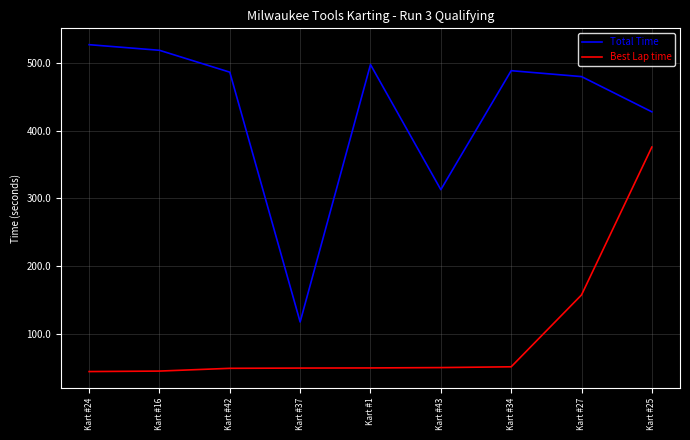

What is the smallest value displayed?

44.7